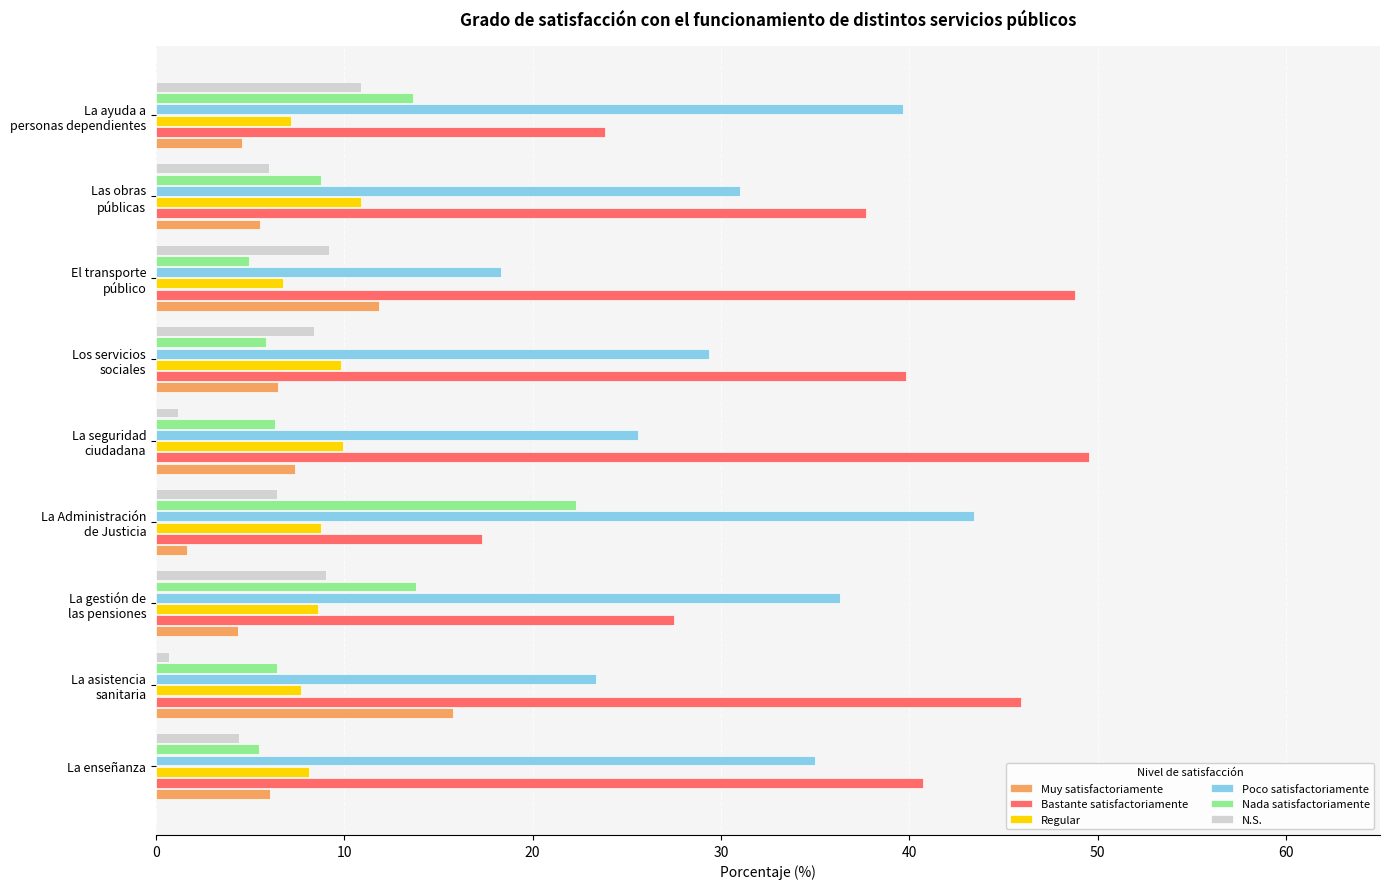

What is the average value of the Regular series?

8.6